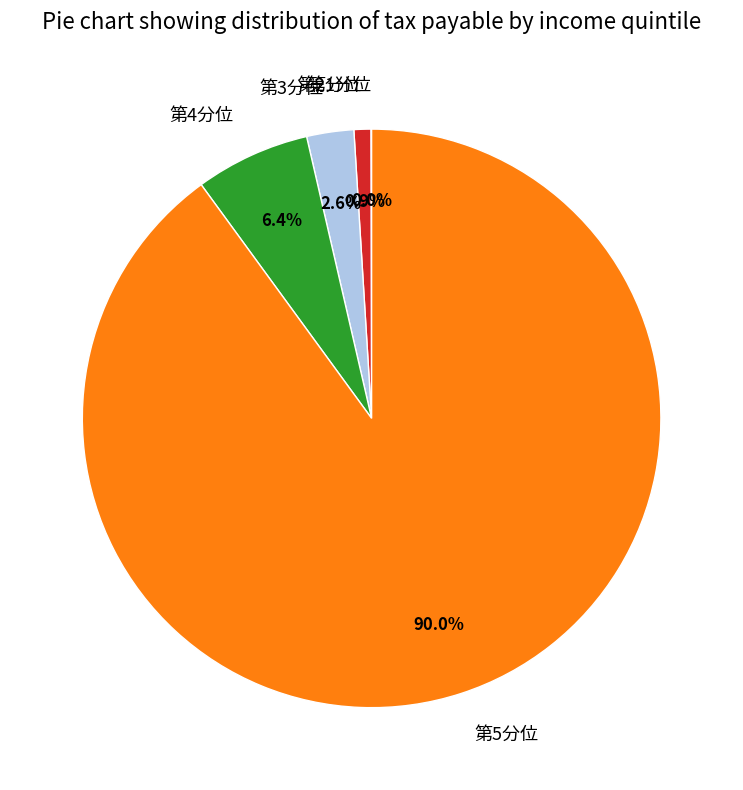

Which slice is the largest?

第5分位